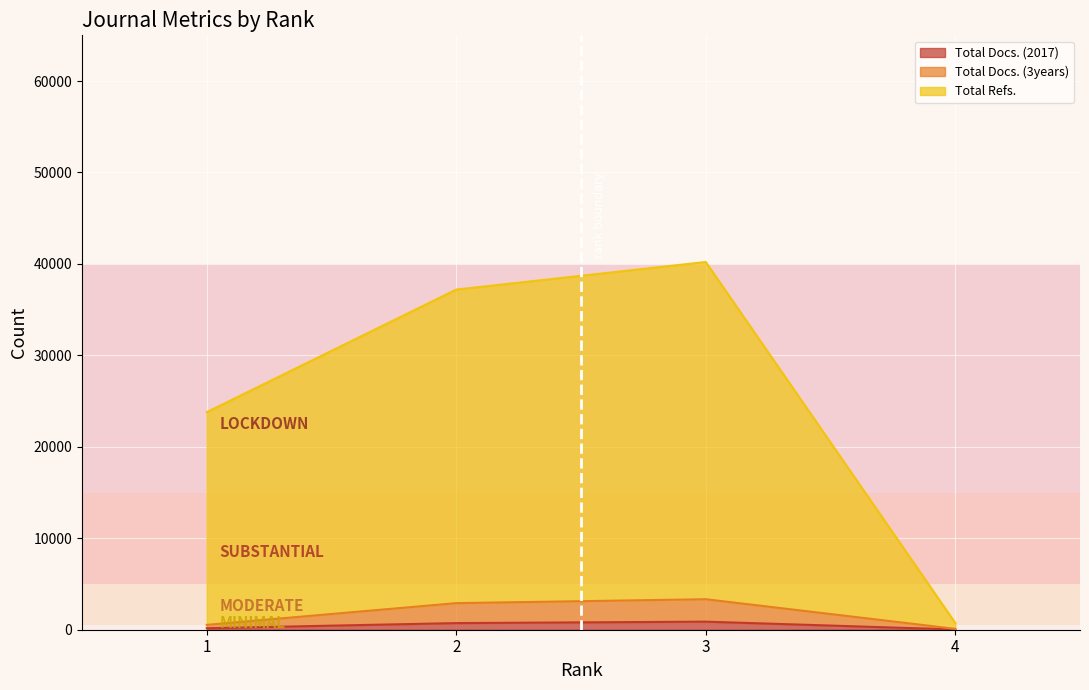

How many Total Docs. (3years) values are between 530 and 3334?

3